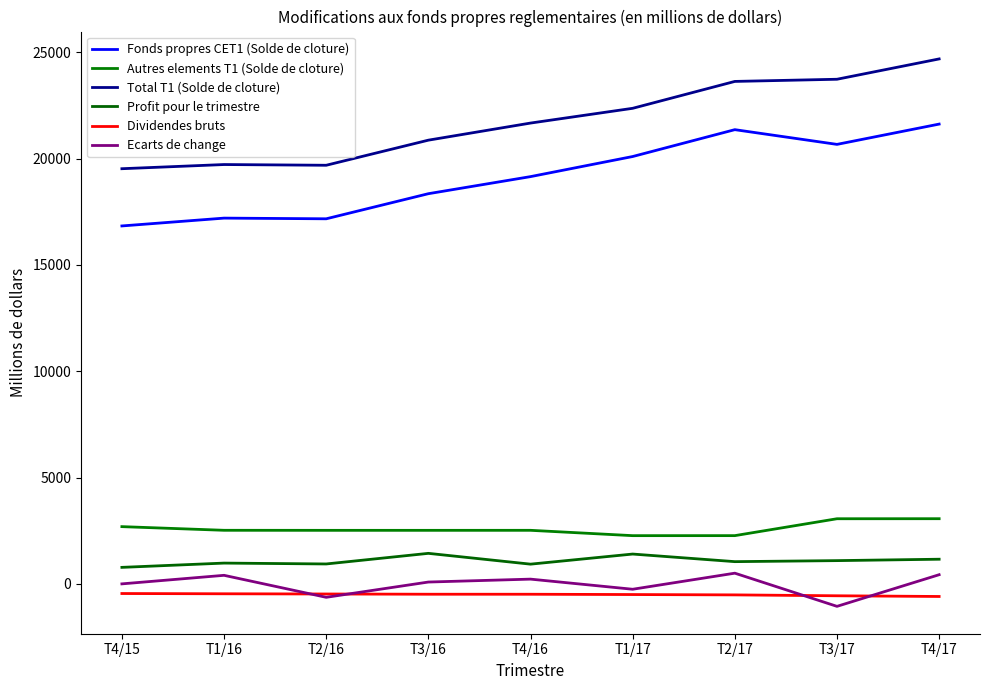

What is the difference between the second highest and second lowest values in the Dividendes bruts series?

94